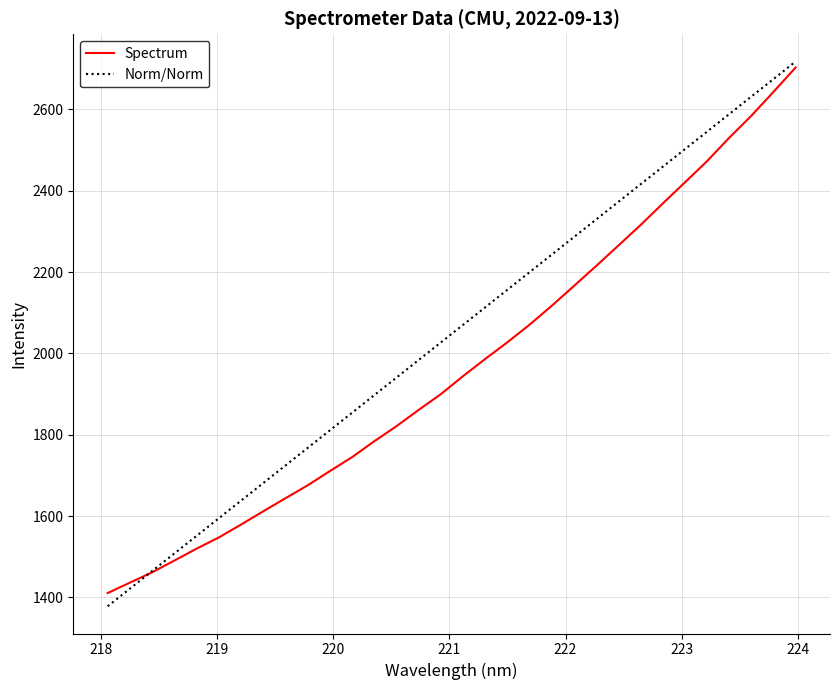

Which series has the largest total across all categories?

Norm/Norm